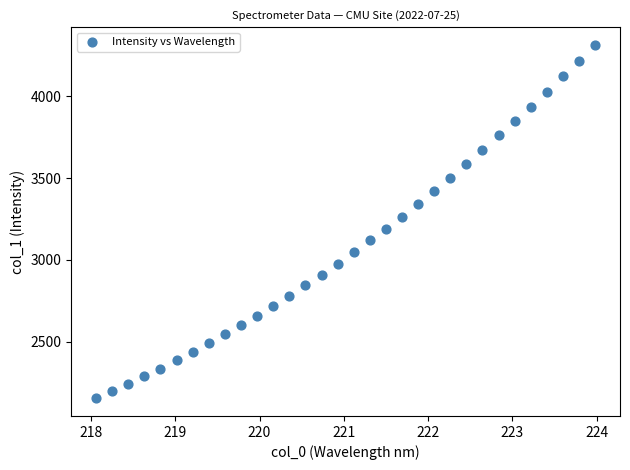

What is the range of Y values (max minus min)?

2159.4